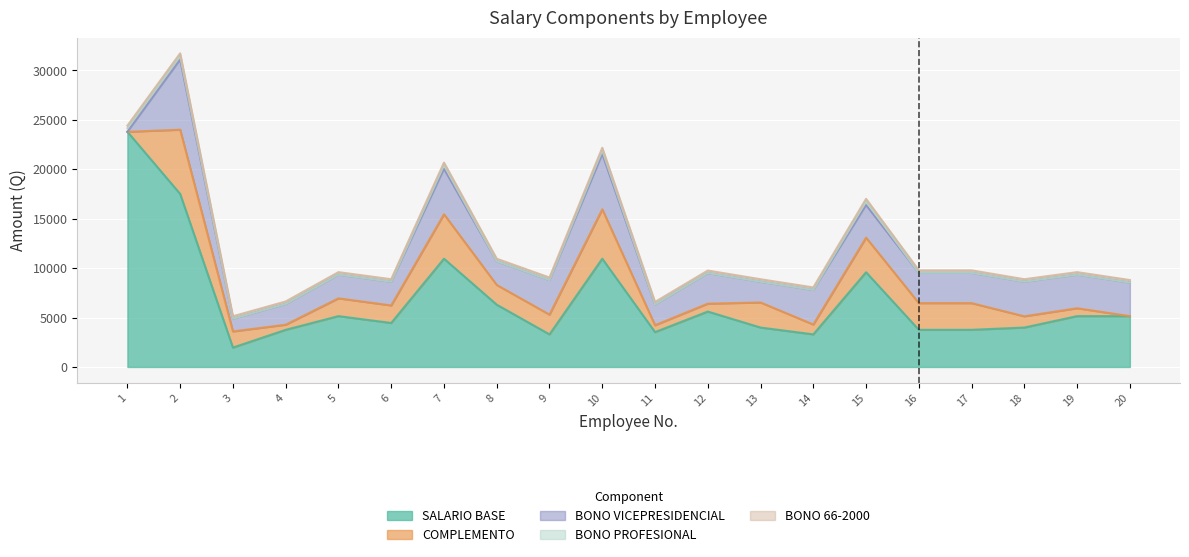

What are all the series names shown in the legend?

SALARIO BASE, COMPLEMENTO, BONO VICEPRESIDENCIAL, BONO PROFESIONAL, BONO 66-2000